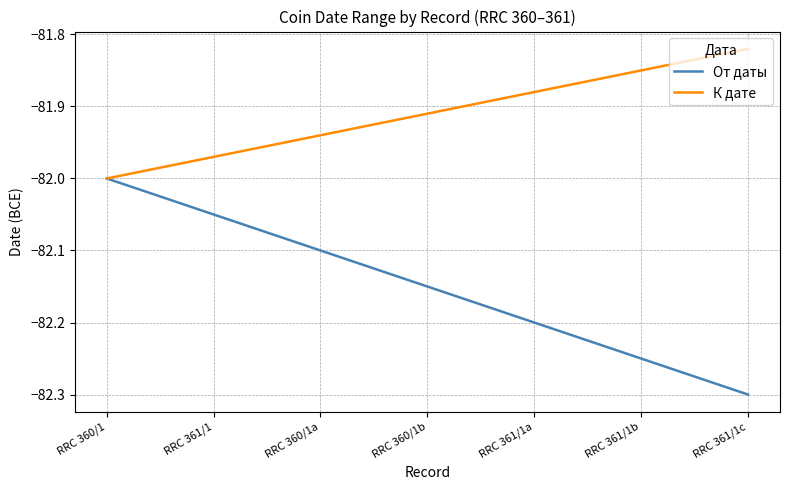

What position from the right is RRC 361/1c?

1